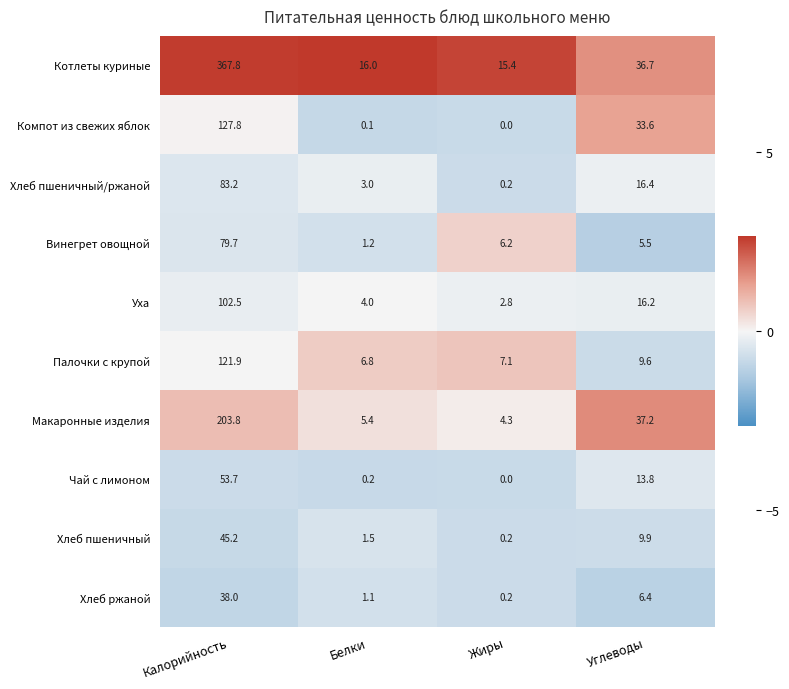

True or false: Палочки с крупой has a value of 121.9 at Калорийность.

True